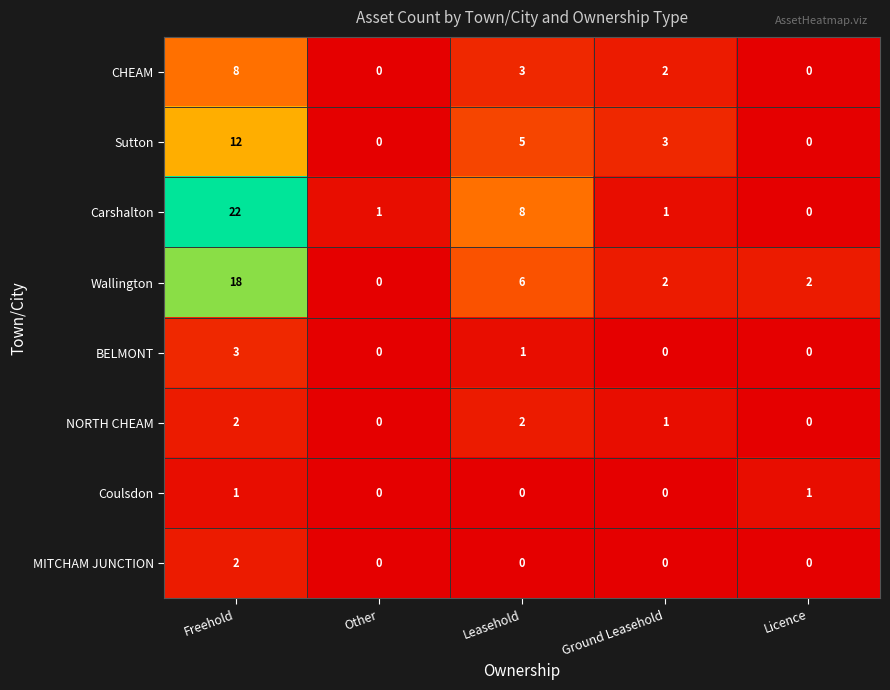

At which label does MITCHAM JUNCTION reach its peak?

Freehold